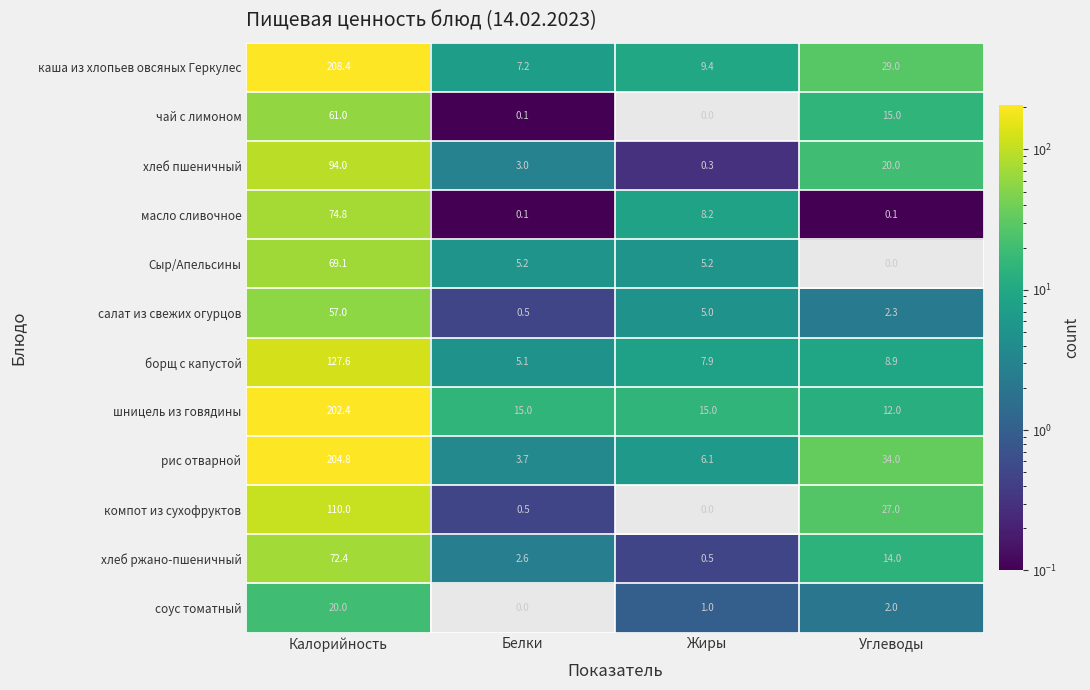

Is it true that чай с лимоном equals 0.1 at Белки?

True